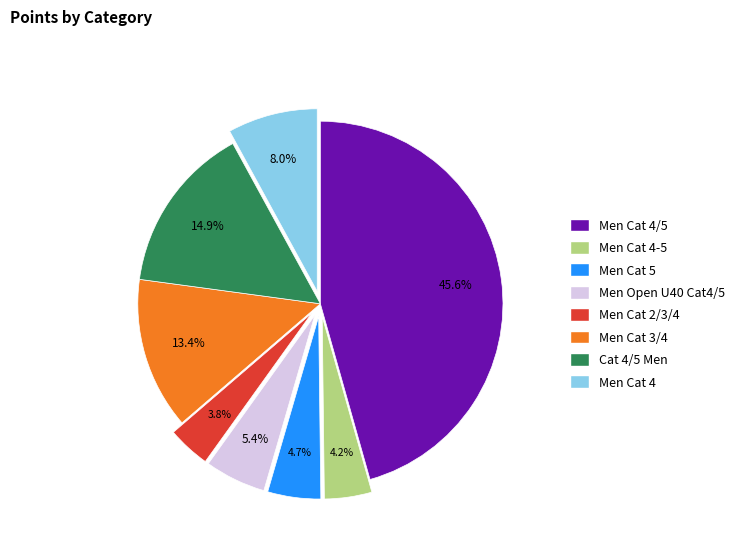

Is there any slice that represents more than half of the pie?

No